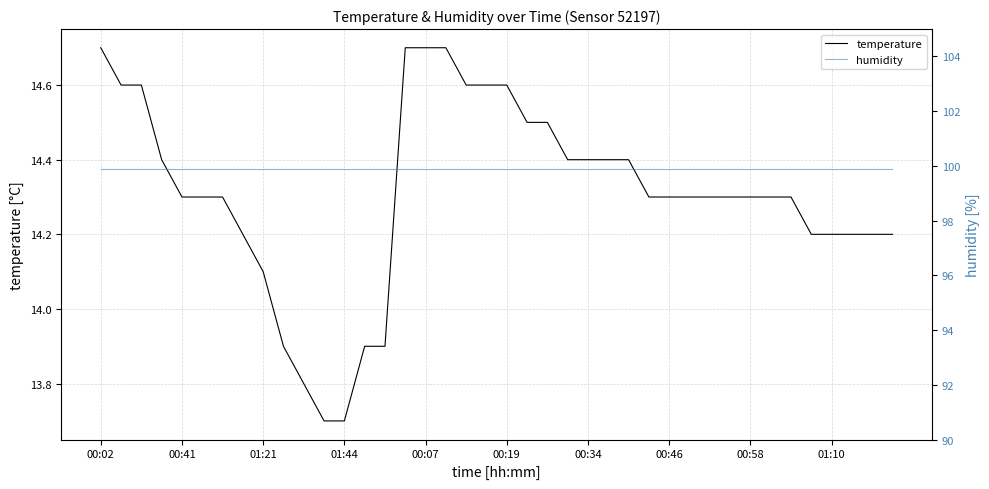

At which label does temperature first exceed 14?

00:02